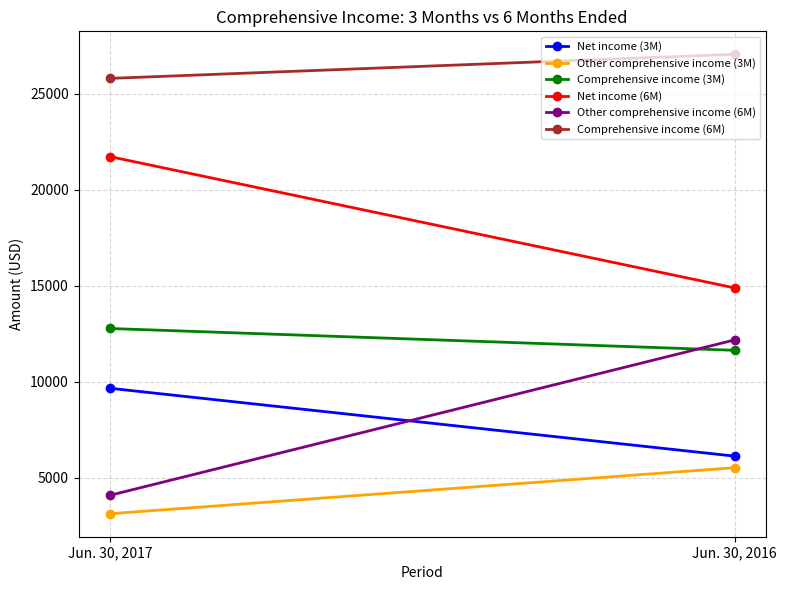

What is the average value of the Other comprehensive income (3M) series?

4315